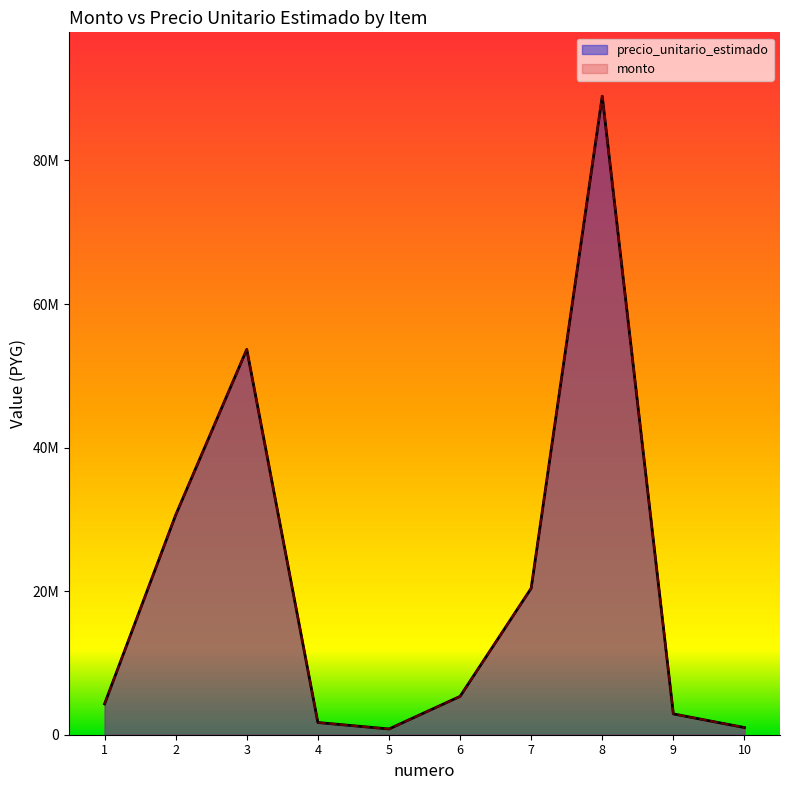

At which category does monto reach its first local peak?

3